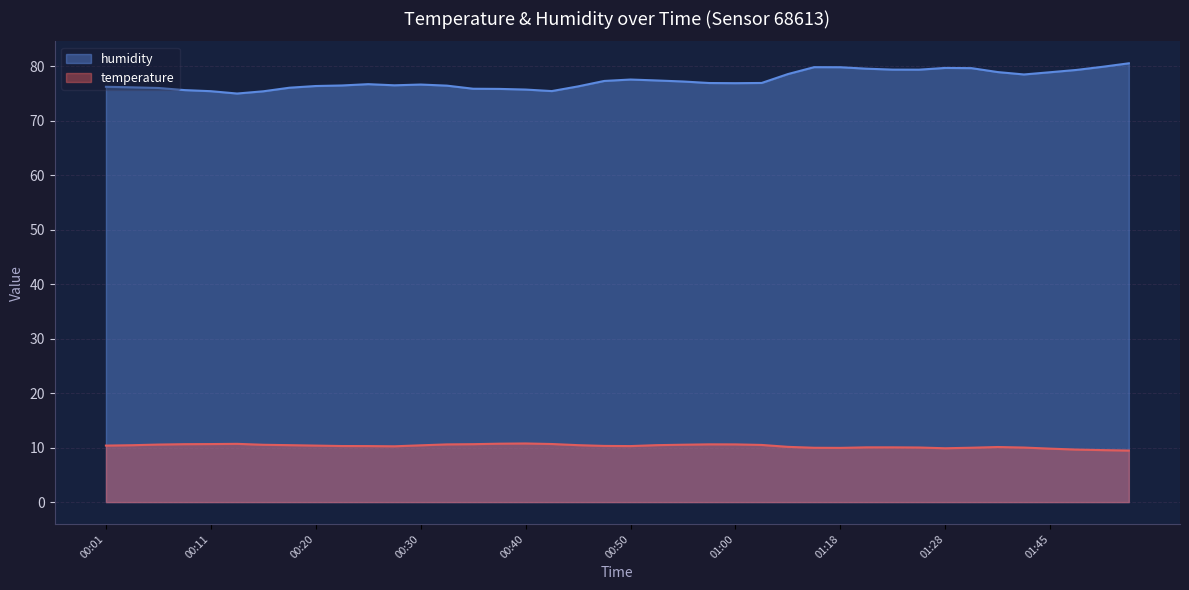

How many lines are shown in the chart?

2